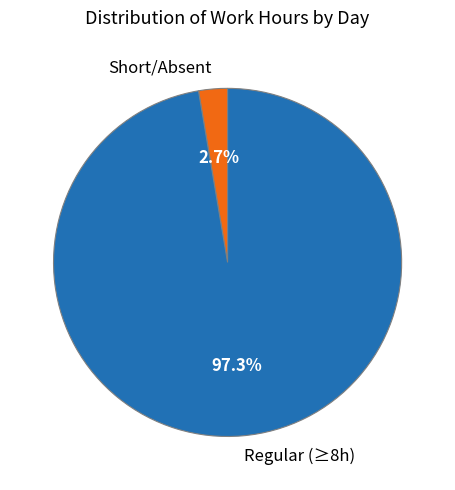

Between Regular (≥8h) and Short/Absent, which is larger?

Regular (≥8h)